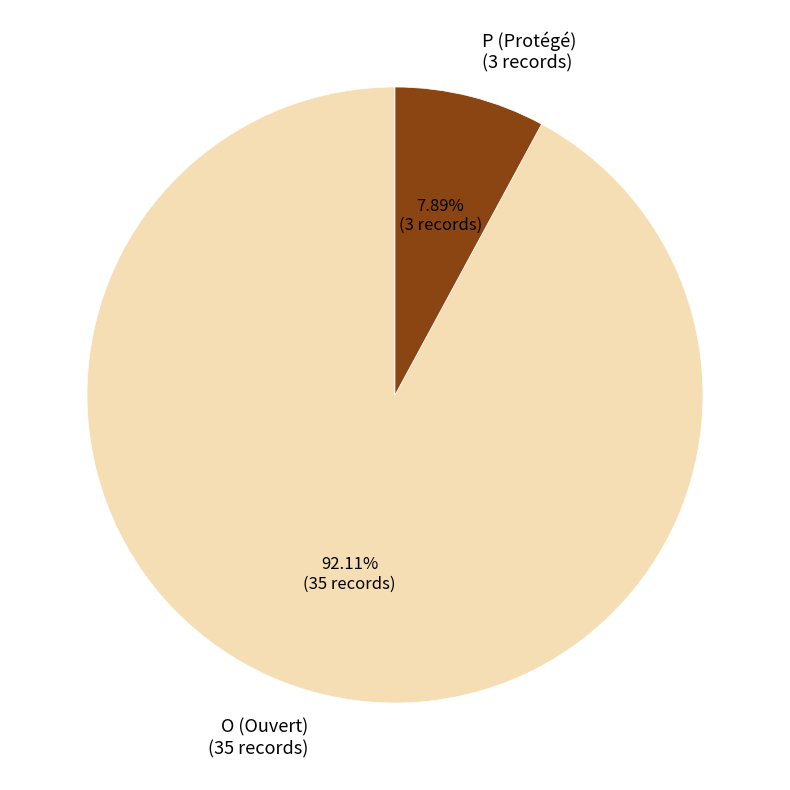

To the nearest percent, what is the difference between the largest and smallest slice percentages?

84%